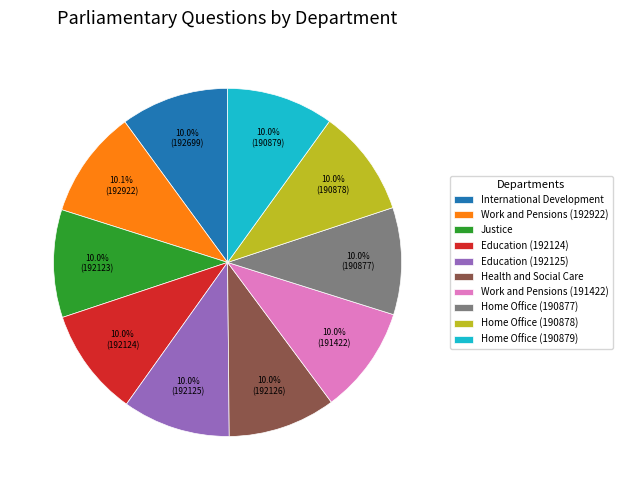

Do Work and Pensions (192922) and Education (192124) together represent more than half of the pie?

No